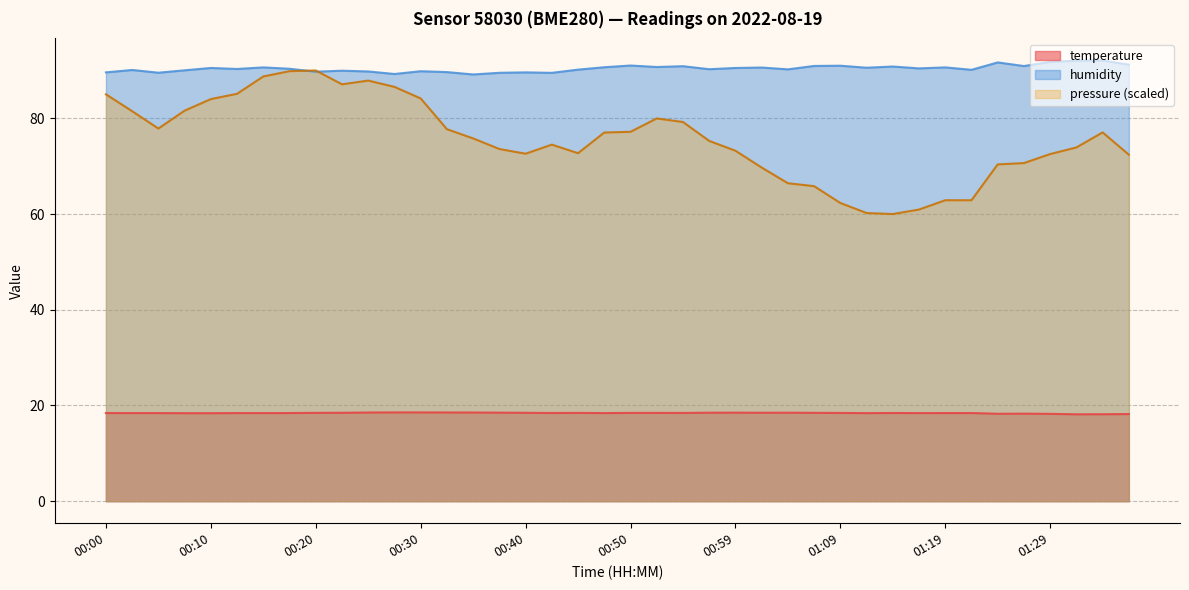

What is the label of the 34th point from the right?

00:15